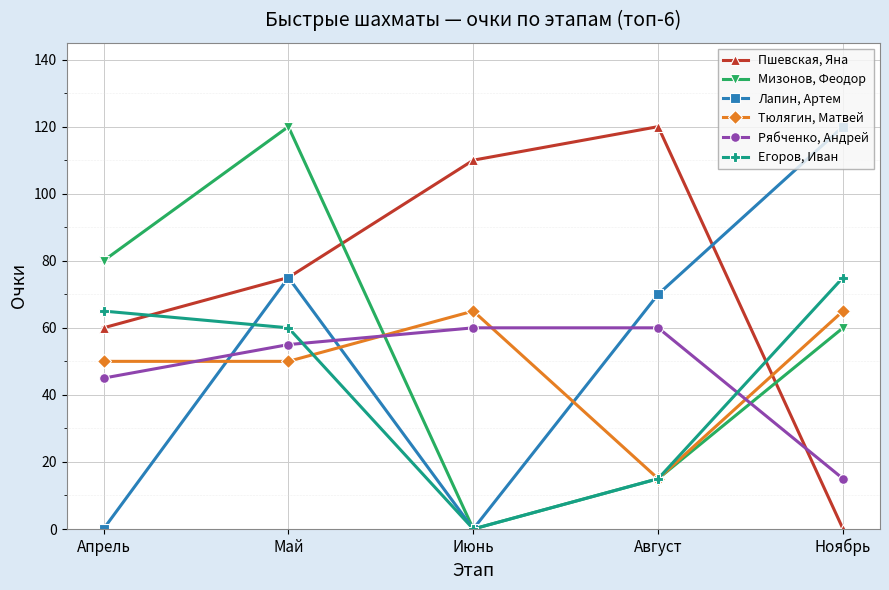

True or false: Егоров, Иван and Тюлягин, Матвей cross at least once.

True